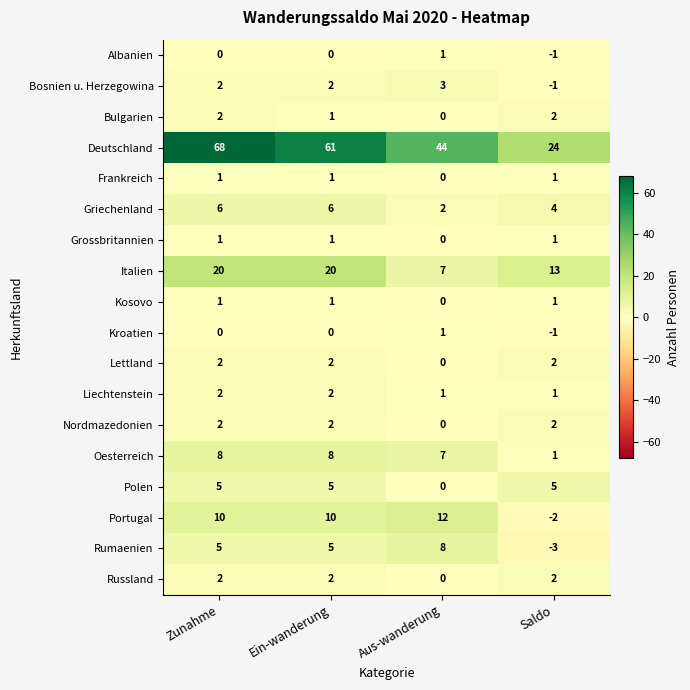

What is the minimum value shown in the chart?

-3